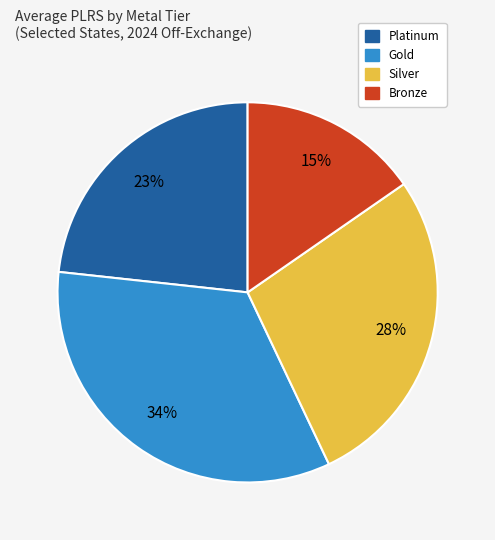

Is there a majority slice in this chart?

No